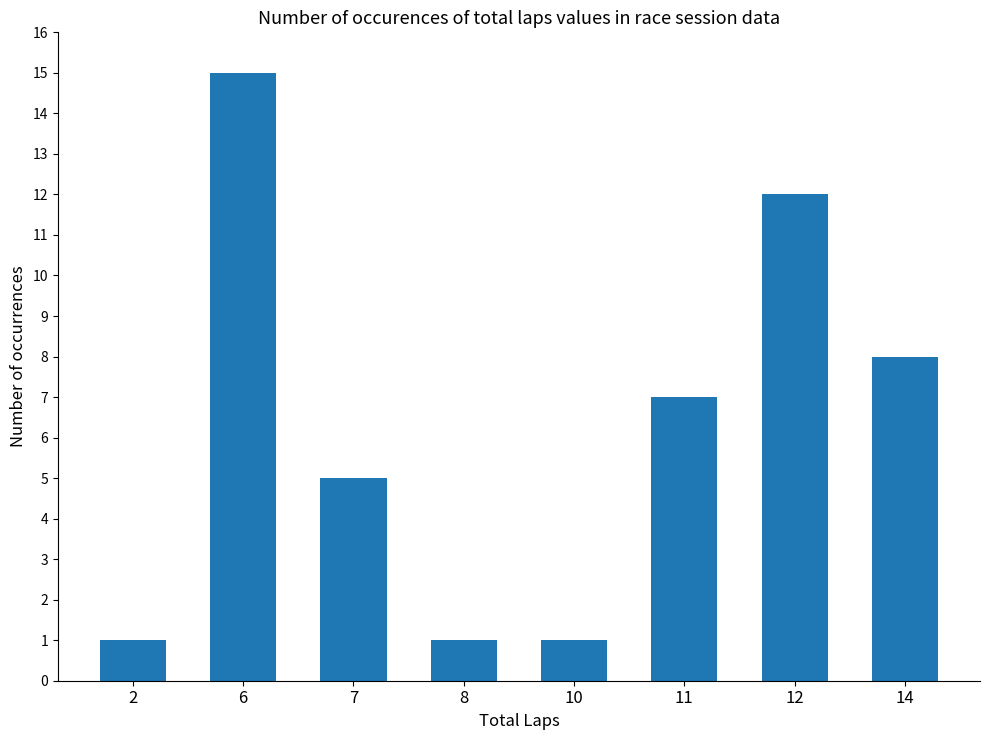

What is the value of the 2nd bar from the left?

15